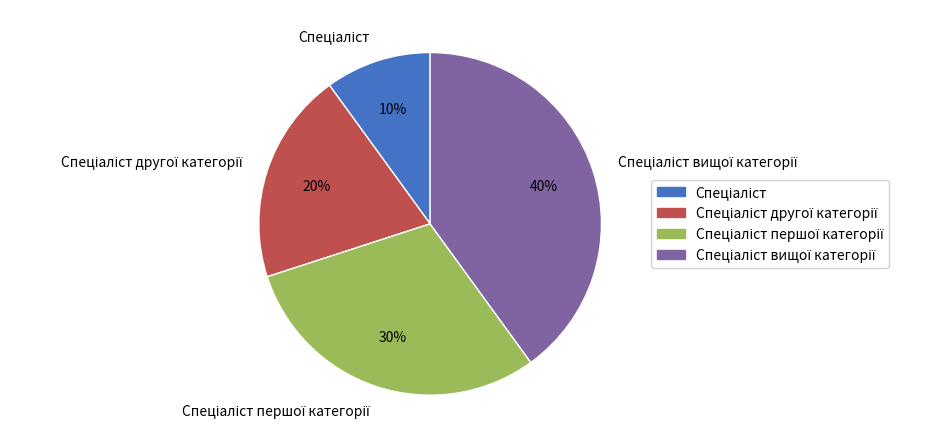

How many segments does this pie chart have?

4